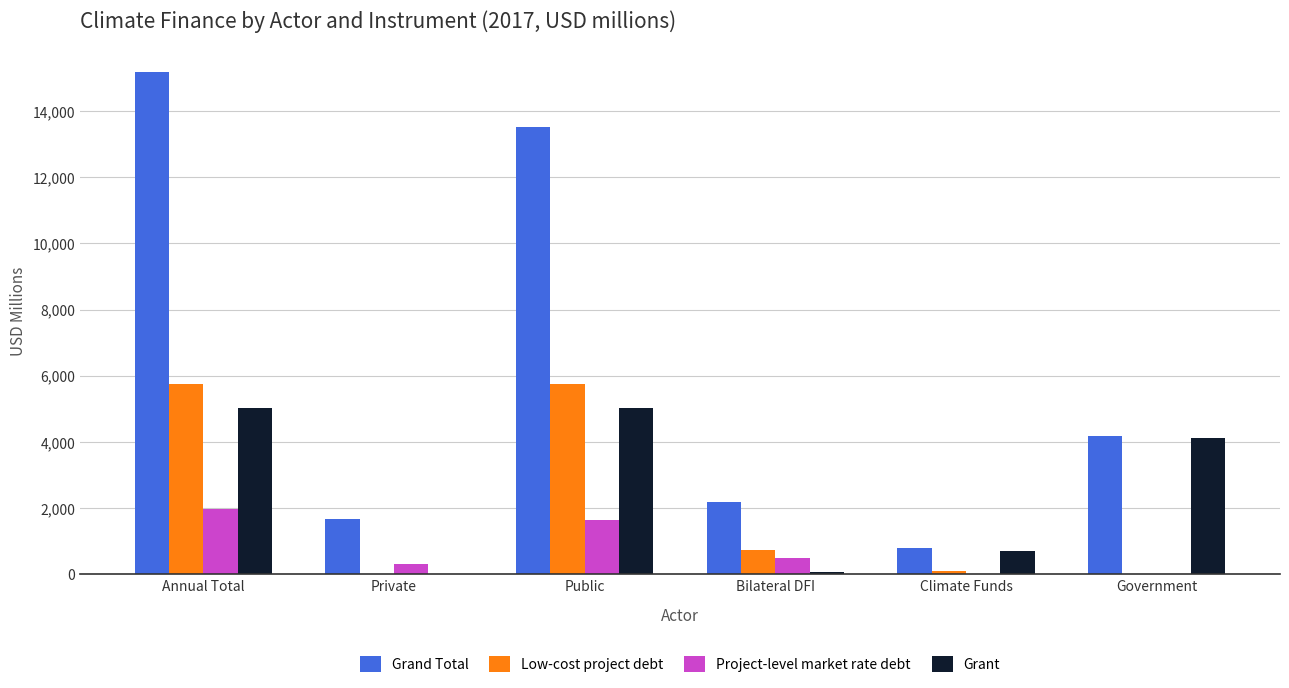

How many values in the Grant series exceed 4111?

3